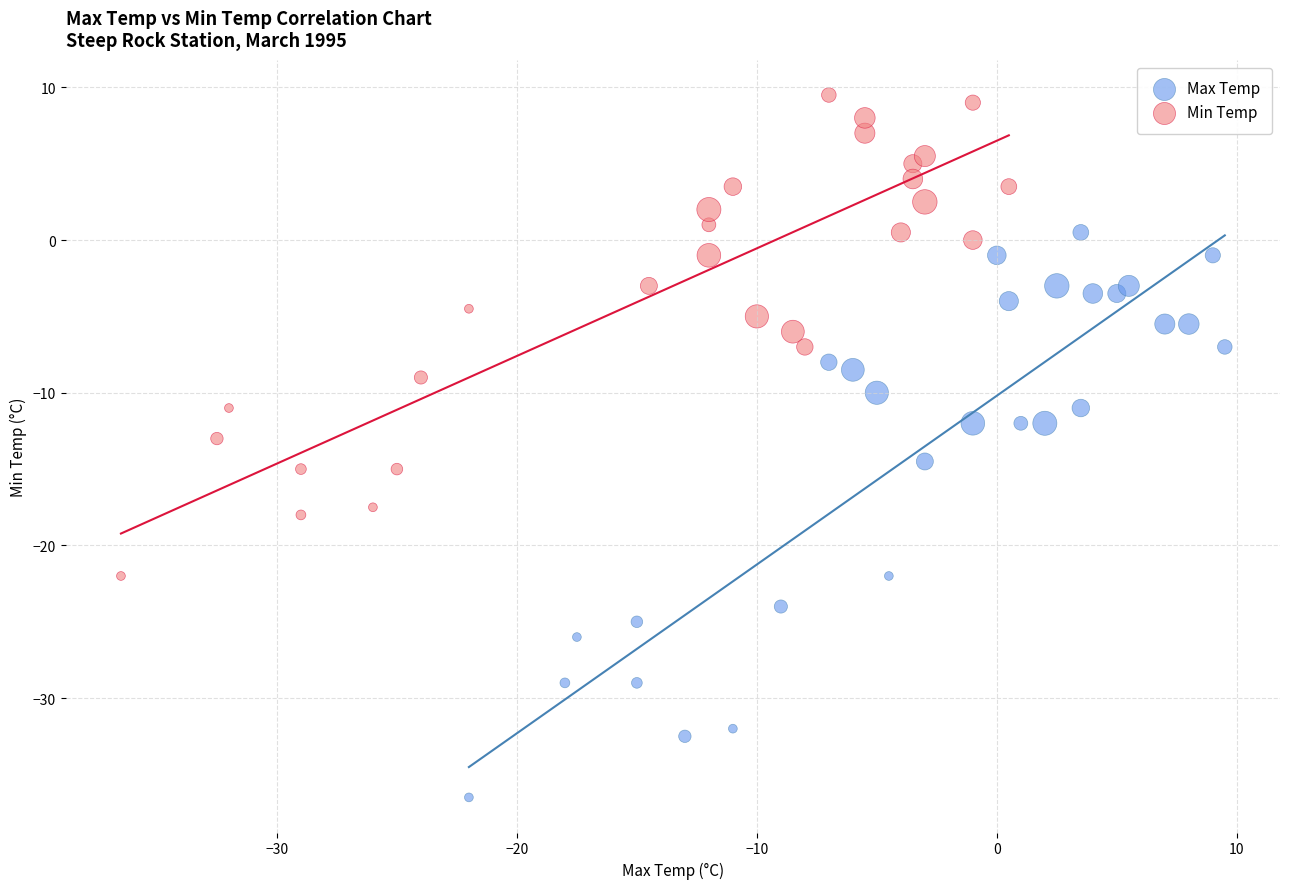

Which series has the largest Y range (max minus min)?

Max Temp